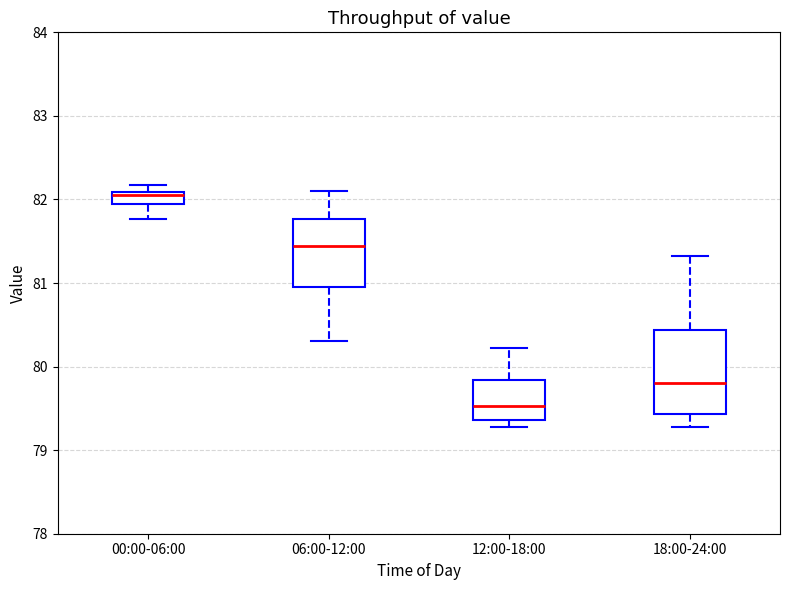

Which box is the tallest, from its lower edge to its upper edge?

18:00-24:00